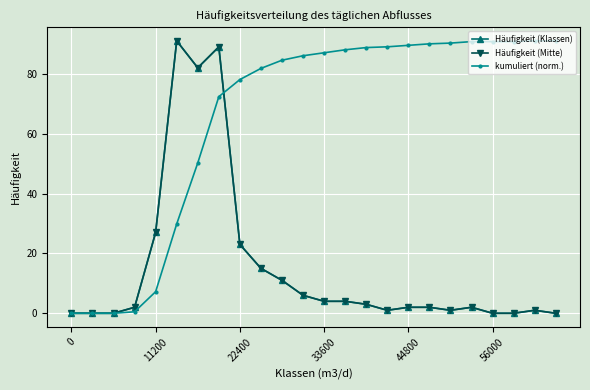

How many intersections are there between Häufigkeit (Mitte) and kumuliert (norm.)?

1